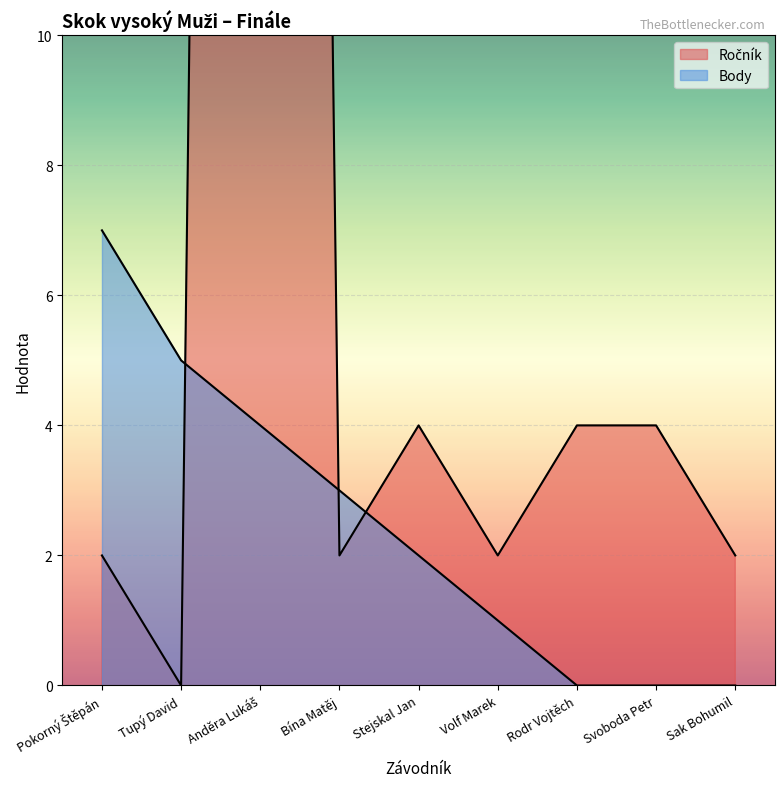

How many intersections are there between Body and Ročník?

3